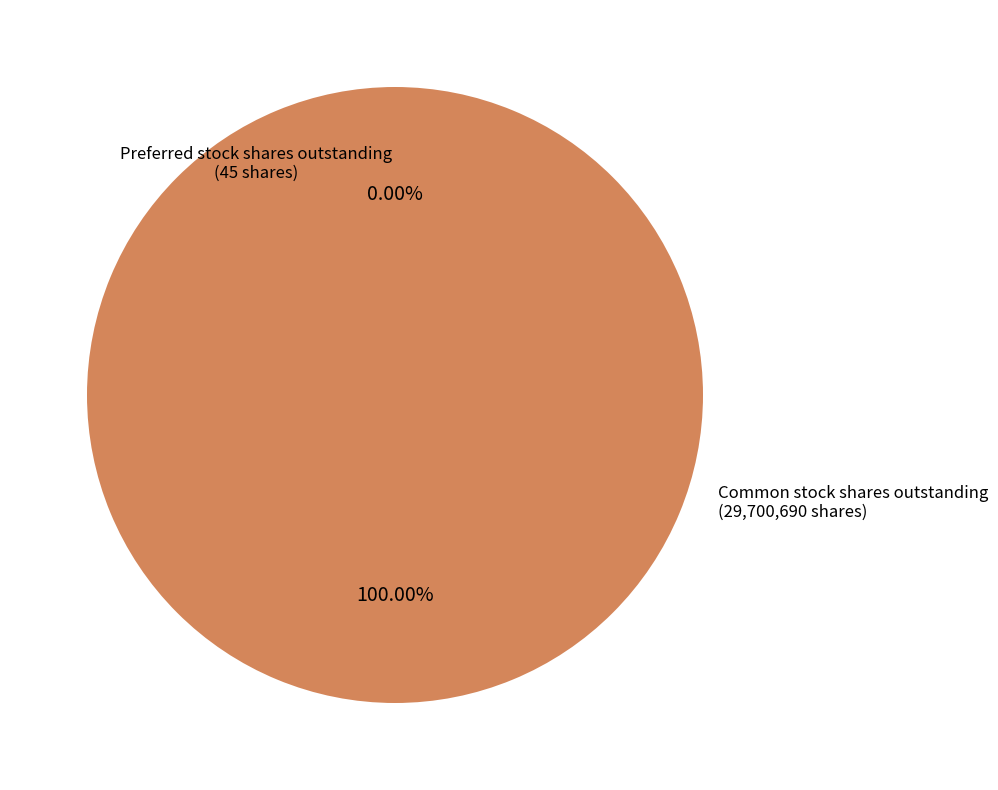

Does any single category account for the majority?

Yes